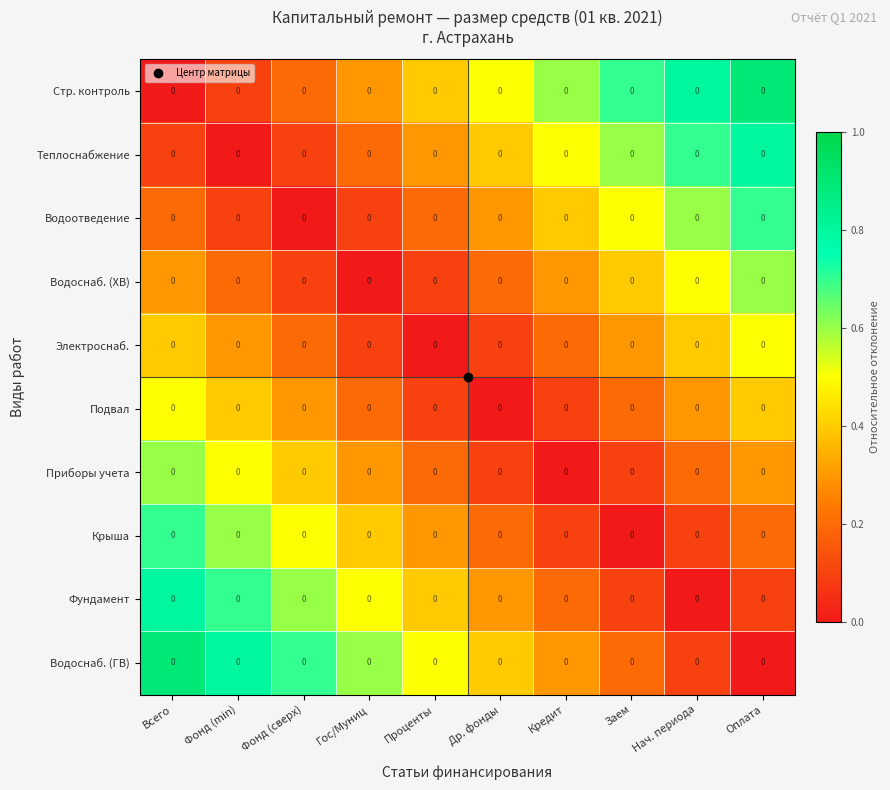

At how many categories does at least one series exceed 0?

10